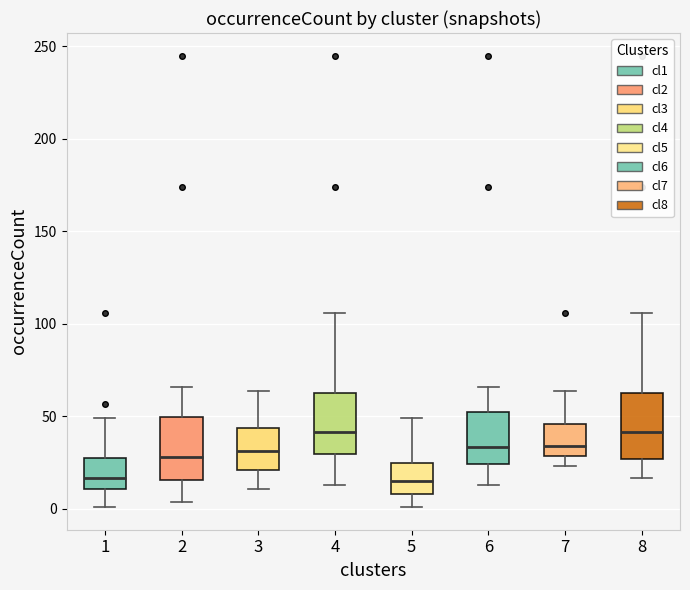

Where does the median line of the box at x = 6 sit on the y-axis? The values are not printed on the chart, so give them approximately, as read against the axis.

35